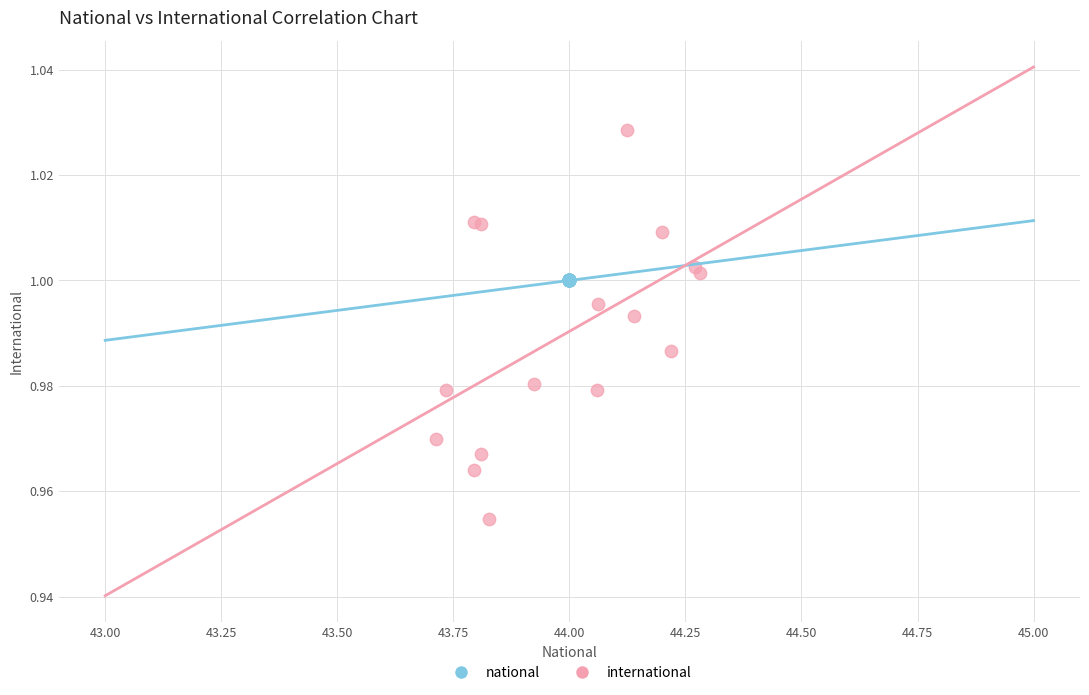

Which series reaches the minimum Y coordinate?

international